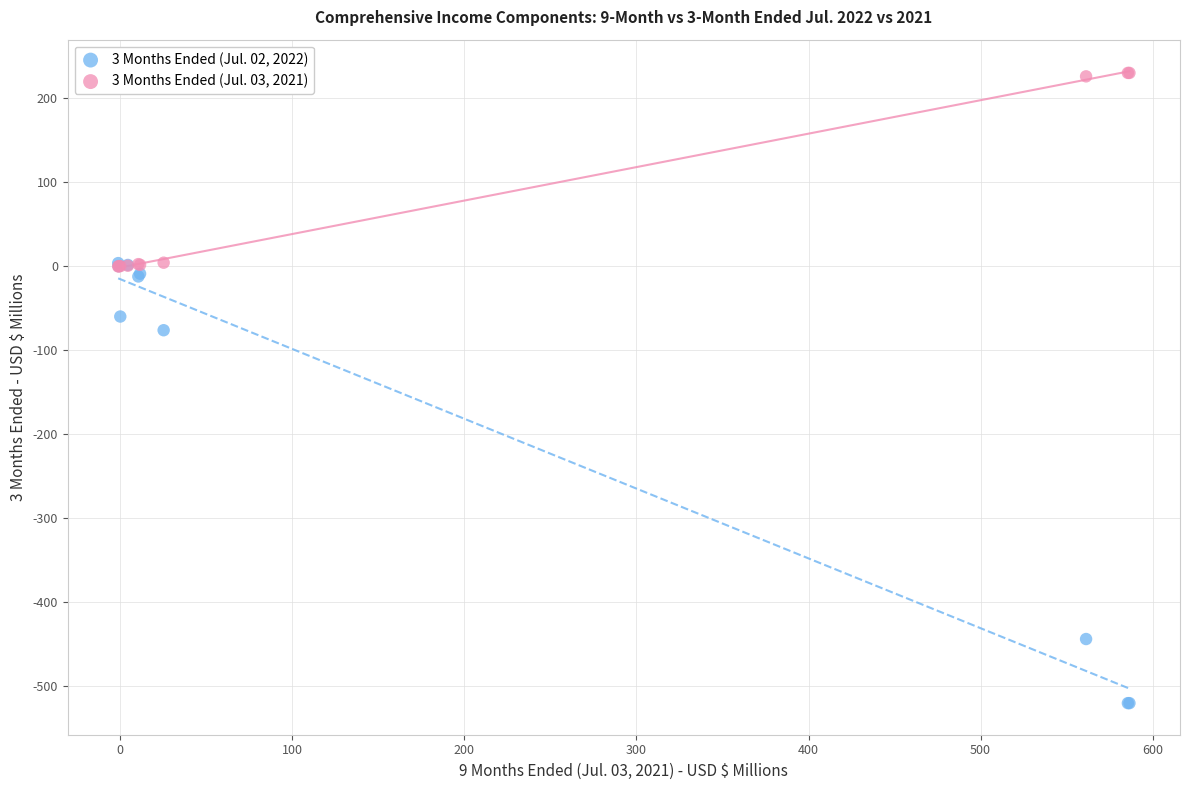

Across all series, what Y value is closest to -145?

-76.3